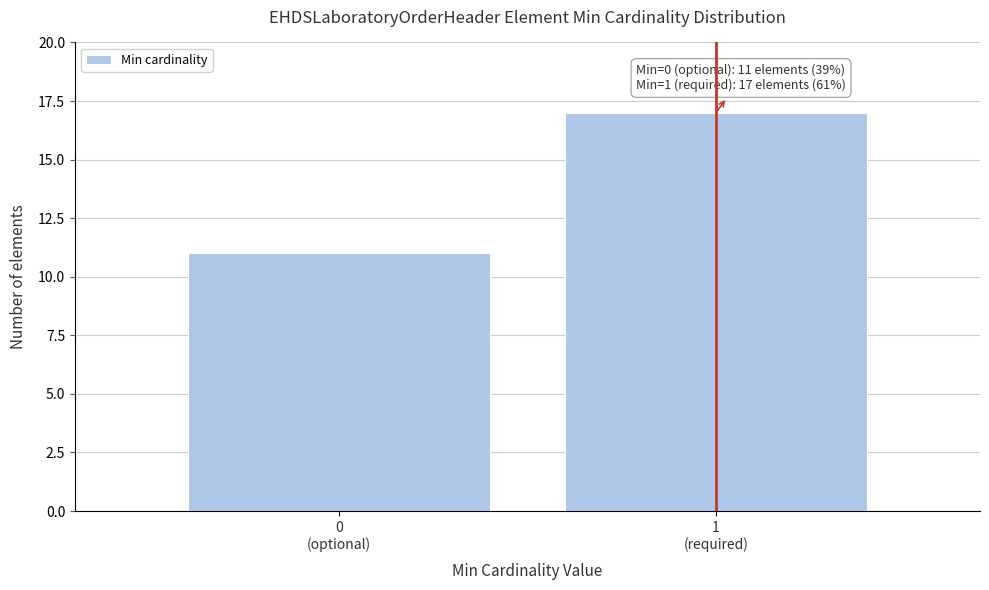

Reading left to right, transcribe all the data shown in this chart.

11	17